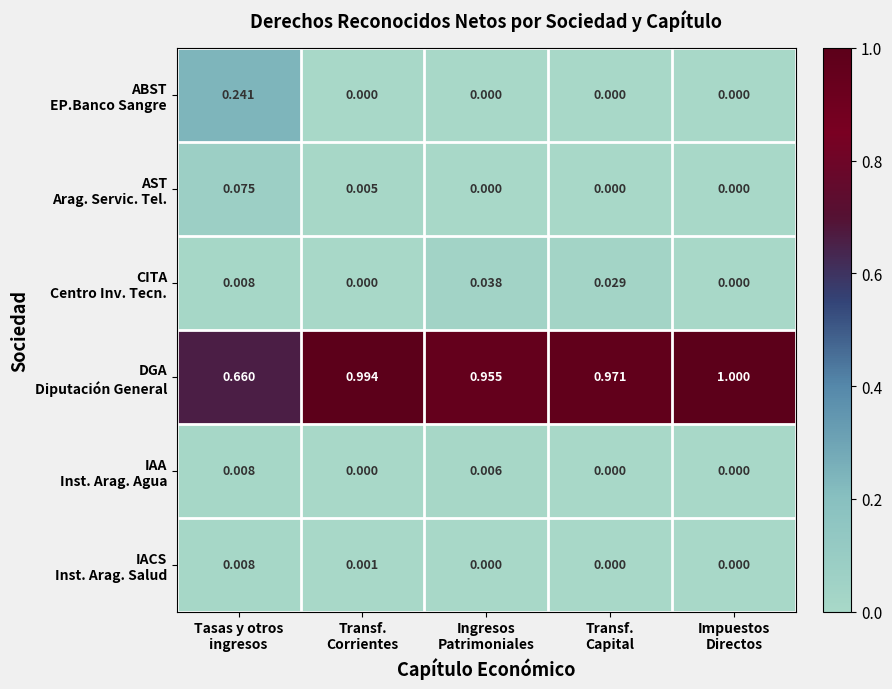

Count the number of data series in this chart.

6